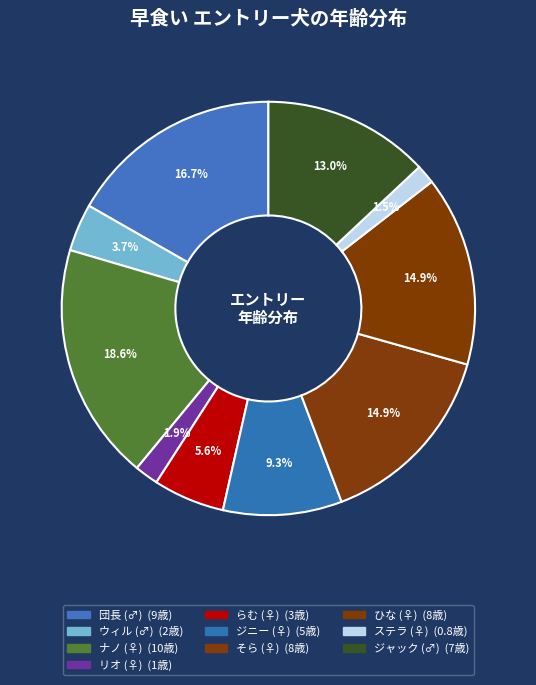

How many slices are in this pie chart?

10